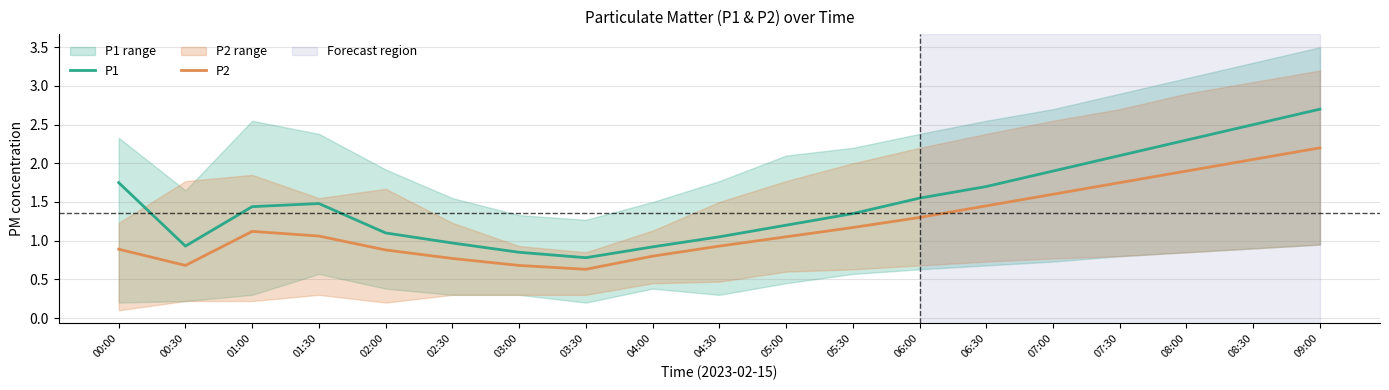

What is the label of the 6th point from the left?

02:30